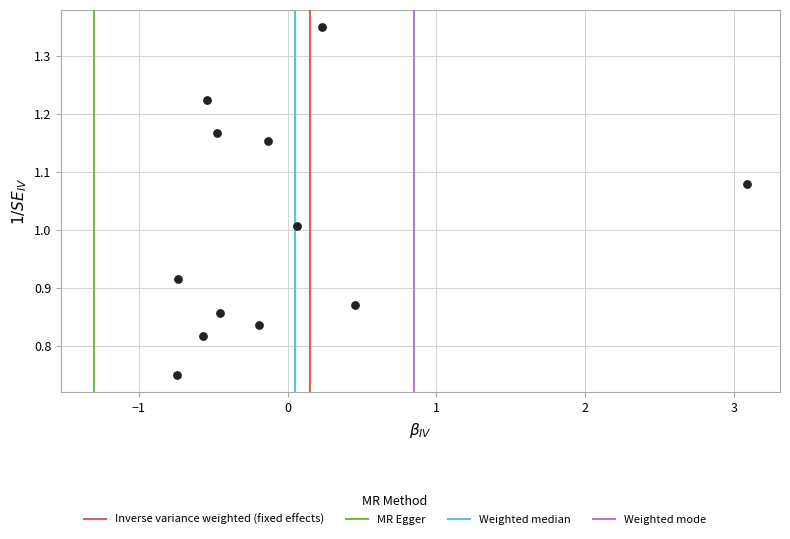

What is the range of Y values (max minus min)?

0.6